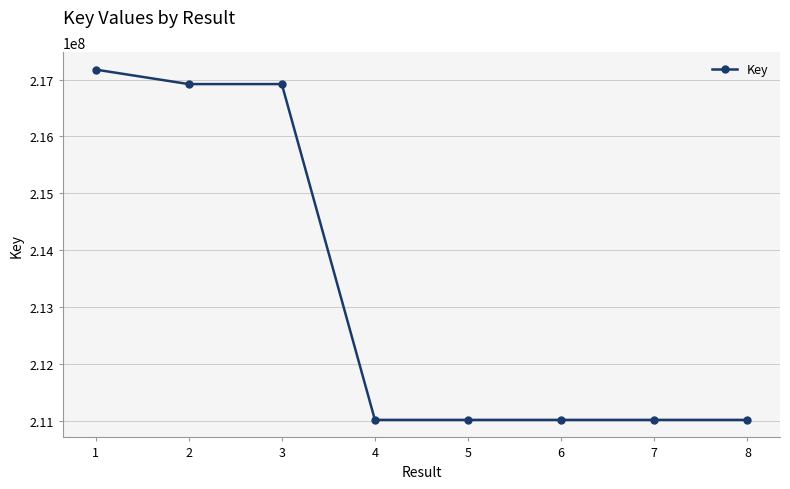

Is it true that the value at 4 is 311393559?

False